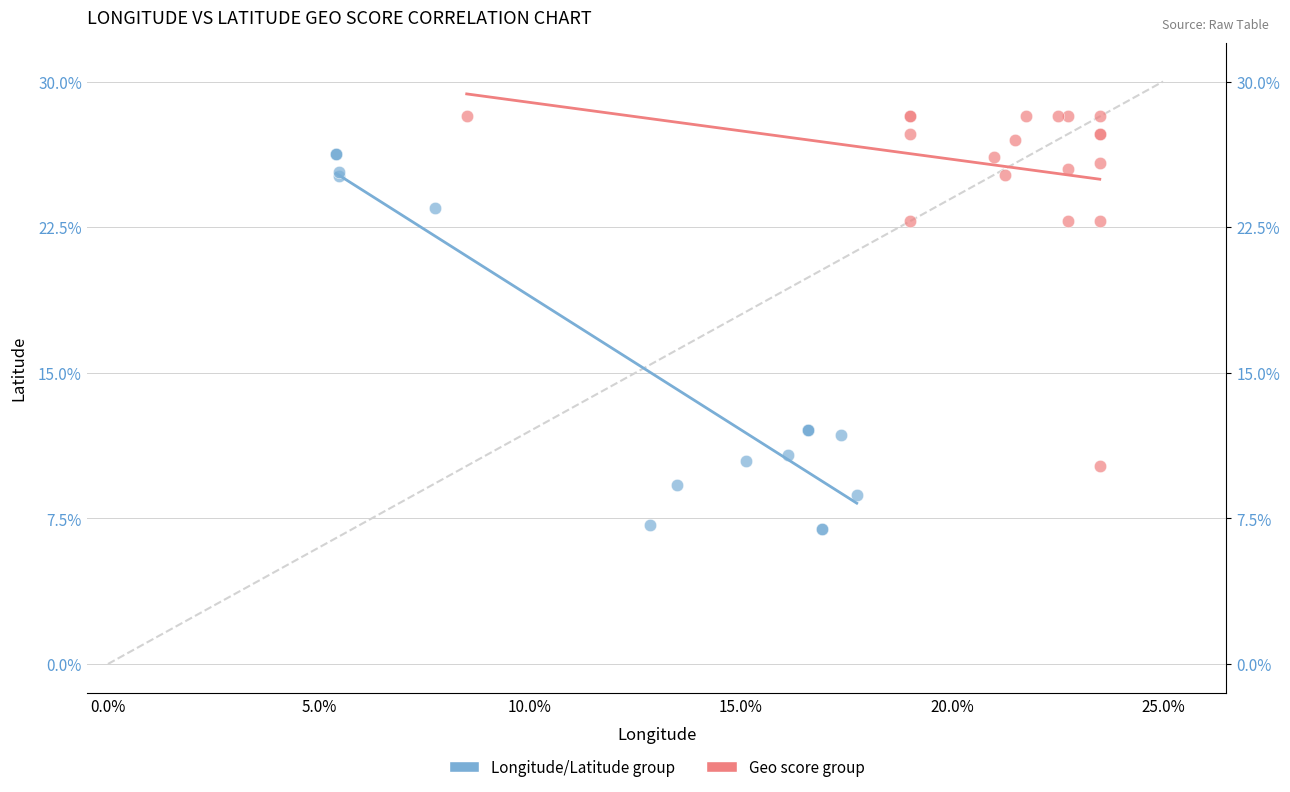

What are all the series names shown in the legend?

Longitude/Latitude group, Geo score group